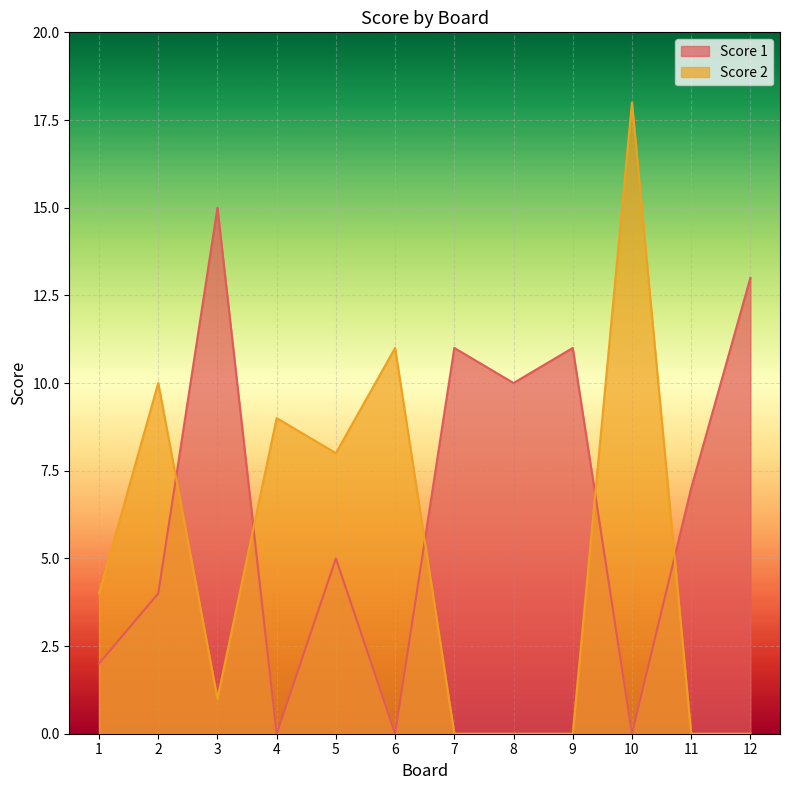

At 6, list the series in order from smallest to largest.

Score 1, Score 2